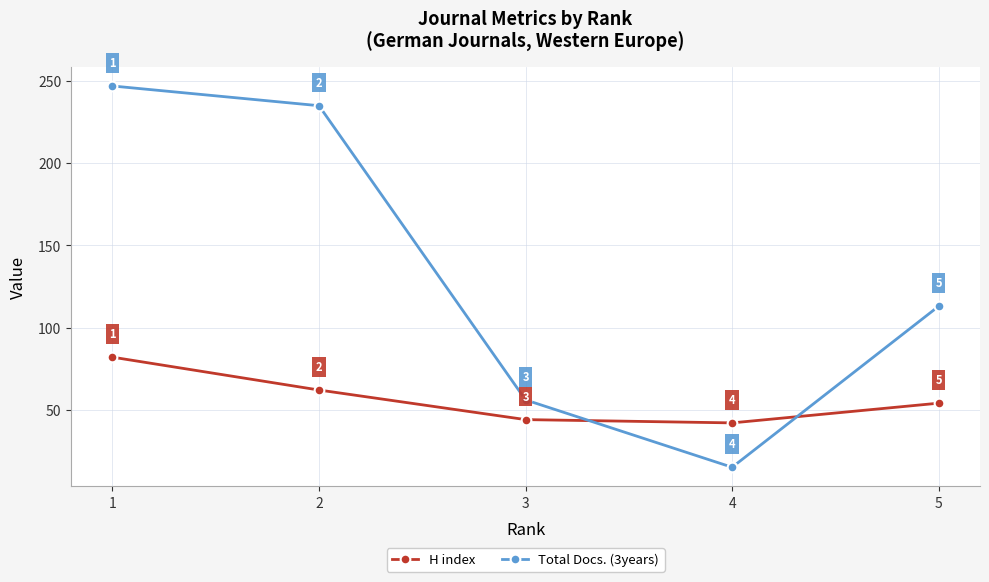

List the series in order of their overall mean, highest first.

Total Docs. (3years), H index